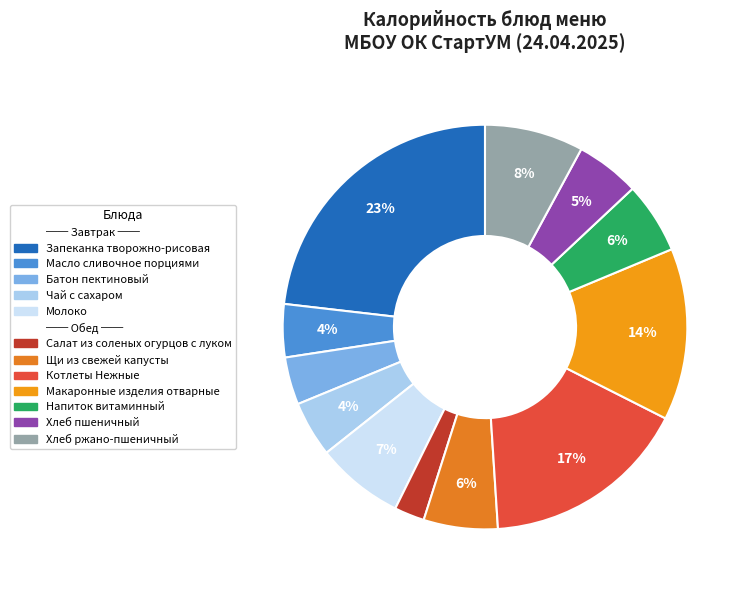

How many segments does this pie chart have?

12